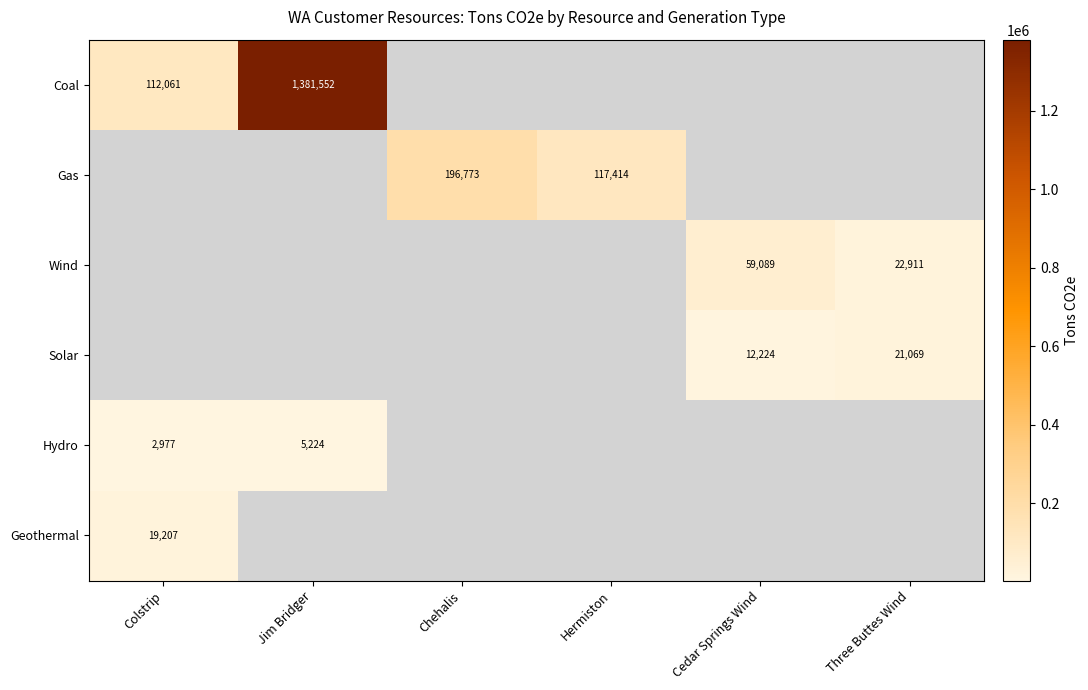

How many data points does each series have?

6